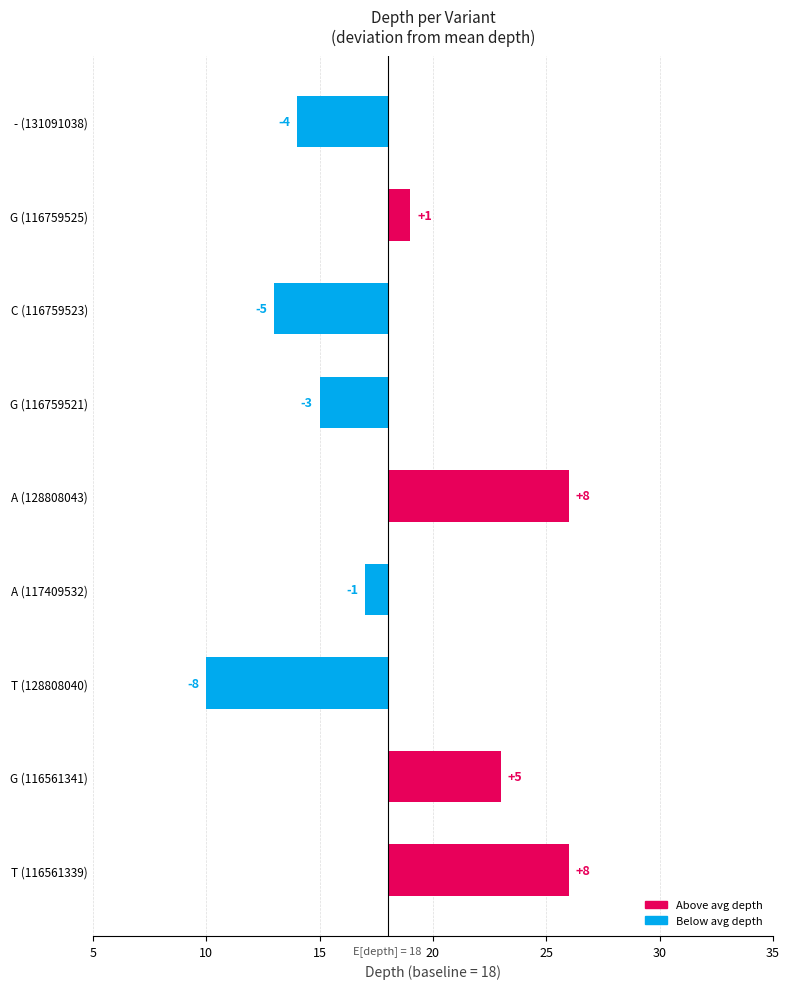

What is the difference between the values at A (117409532) and T (128808040)?

7